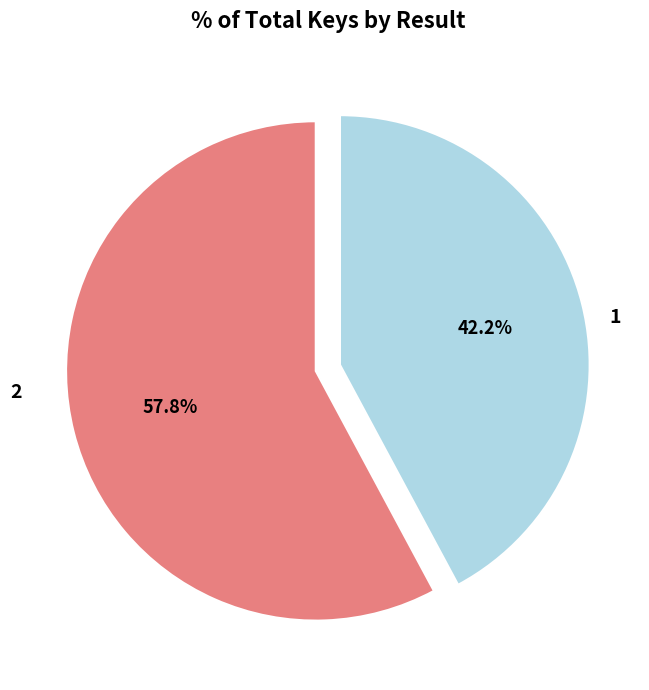

Approximately how many times larger is the value at 2 compared to 1?

0.7